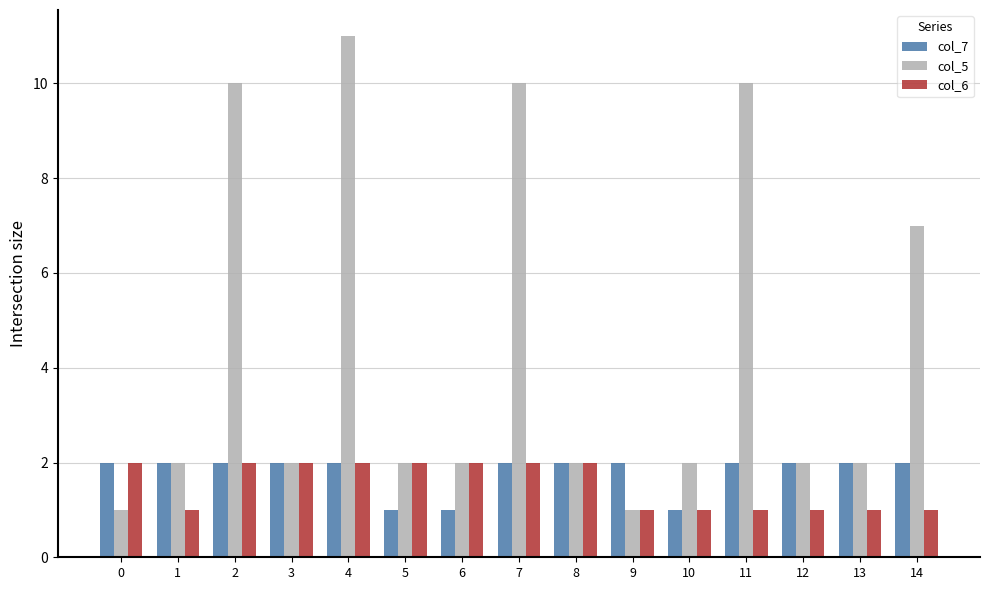

Which category has the highest value in the col_5 series?

4